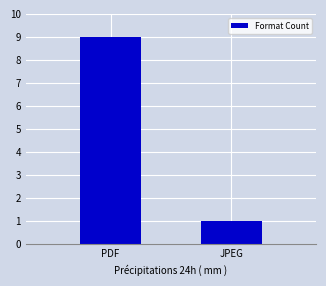

What is the sum of the values at JPEG and PDF?

10